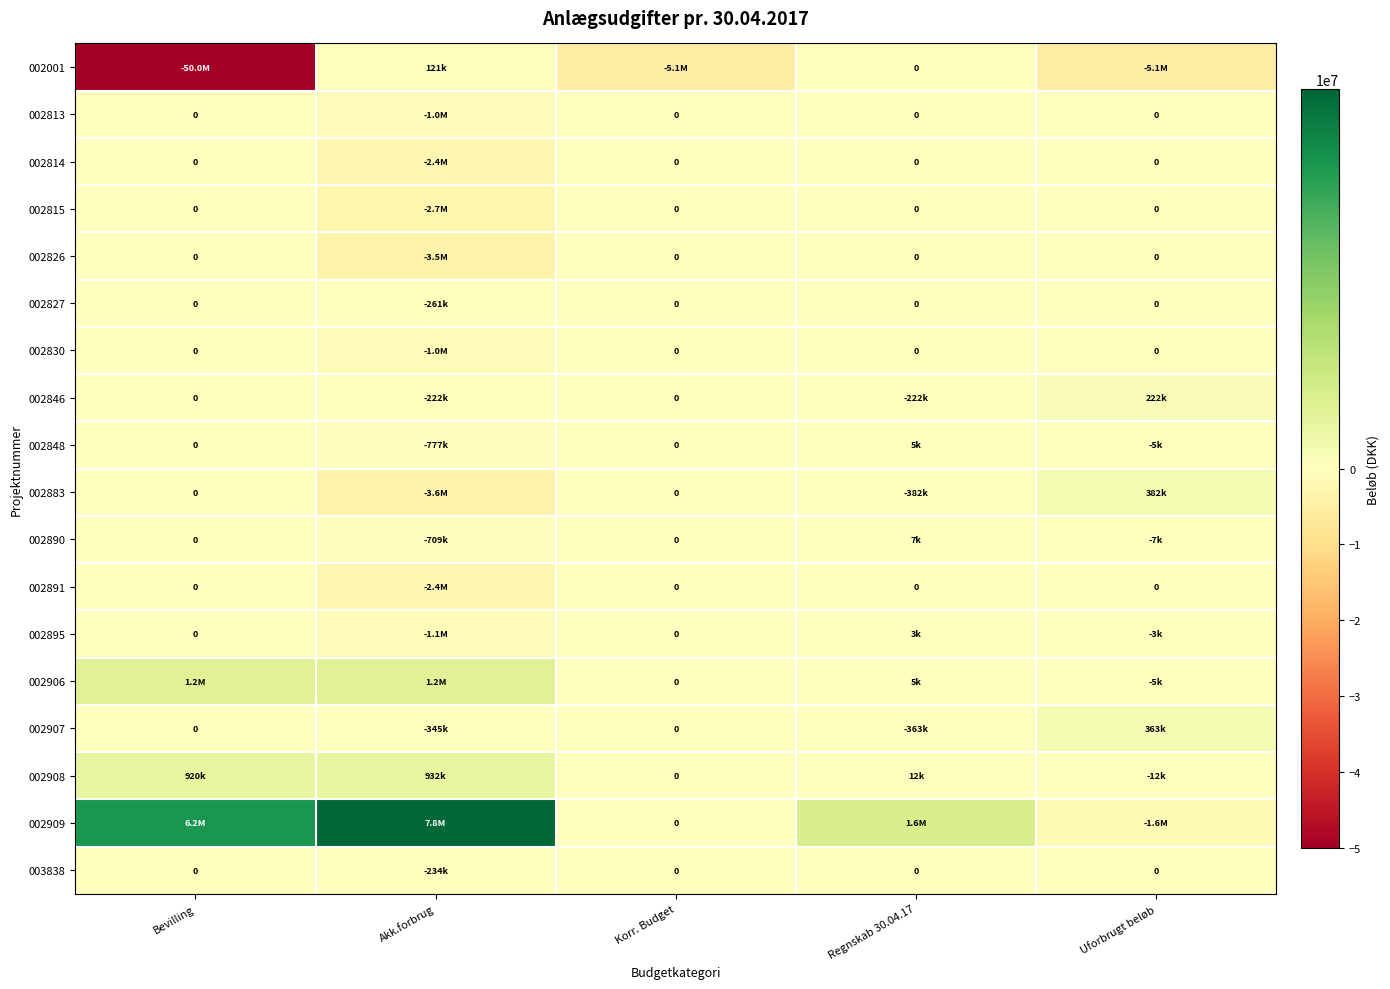

At which label does 002890 reach its peak?

Regnskab 30.04.17